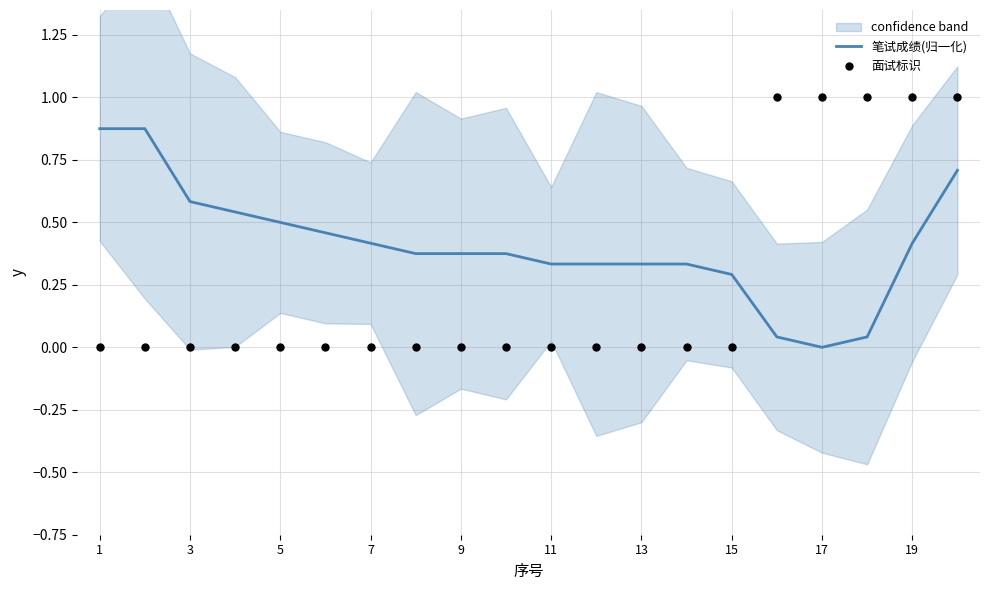

Which series has the largest Y range (max minus min)?

面试标识